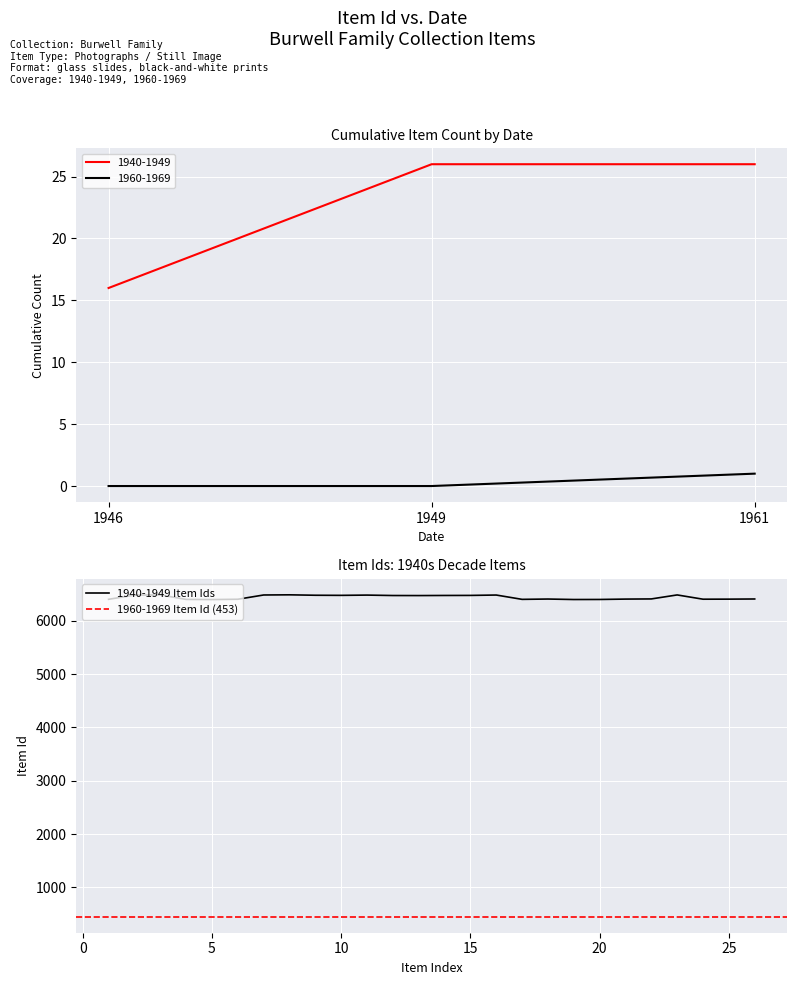

What is the maximum value for 1940-1949 Item Ids?

6485